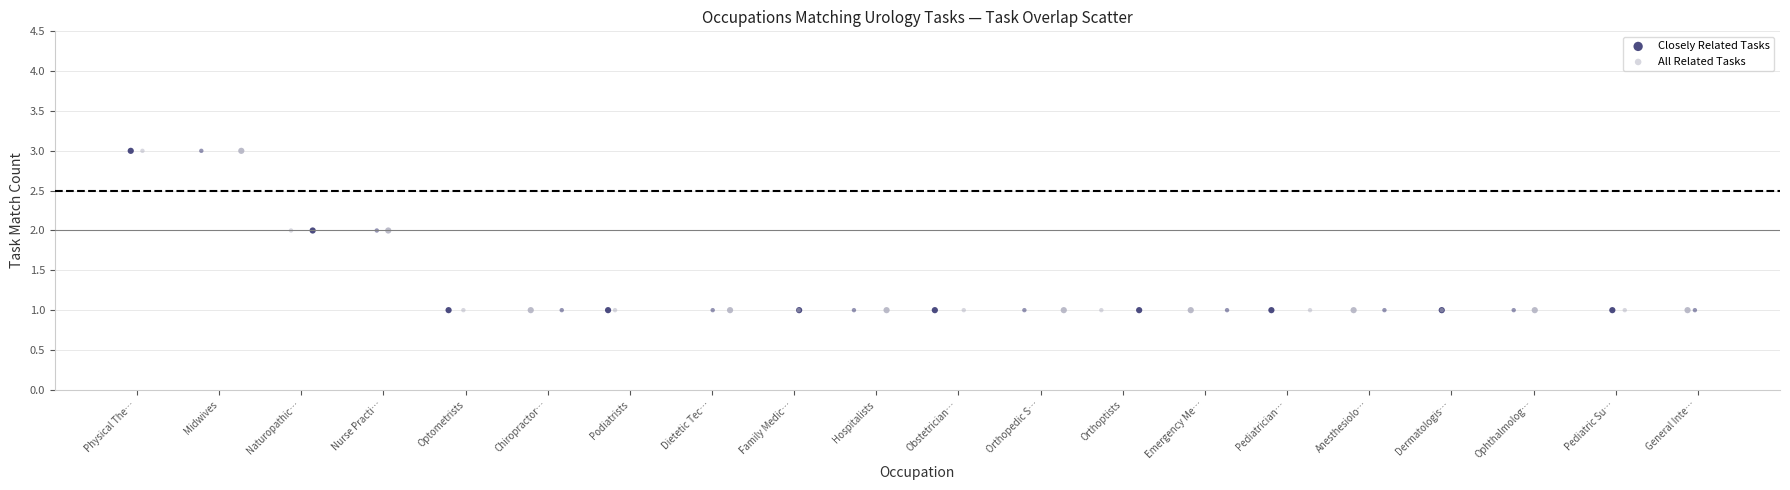

What are all the series names shown in the legend?

Closely Related Tasks, All Related Tasks